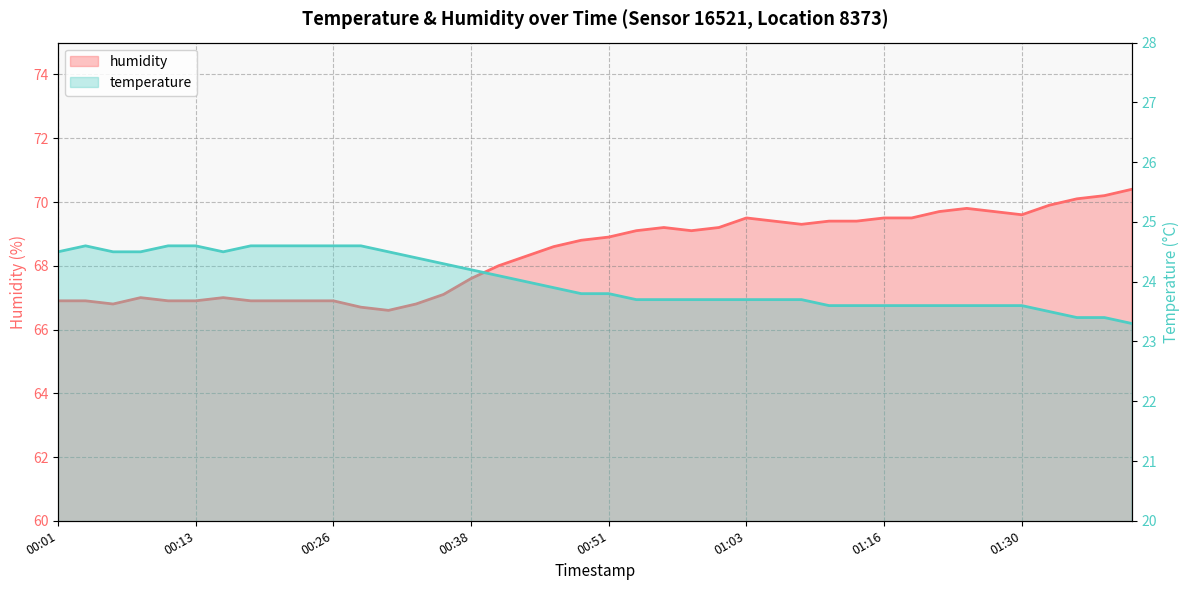

Which has a higher value, 00:41 or 00:46?

00:41